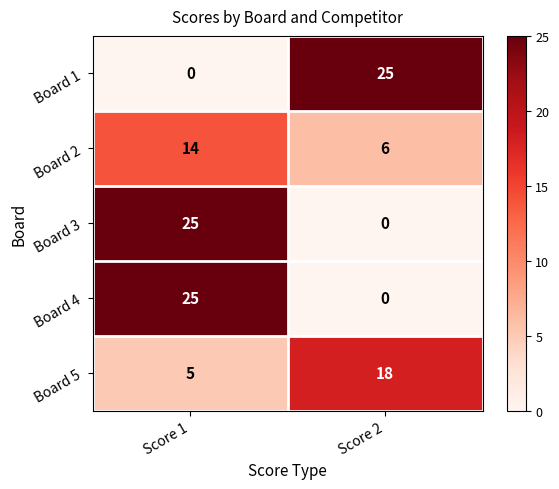

The Board 5 series shows 24 at Score 2. True or false?

False